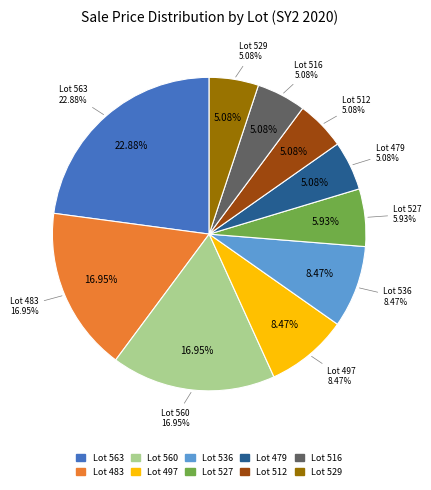

To the nearest percent, what percentage of the pie is 483?

17%